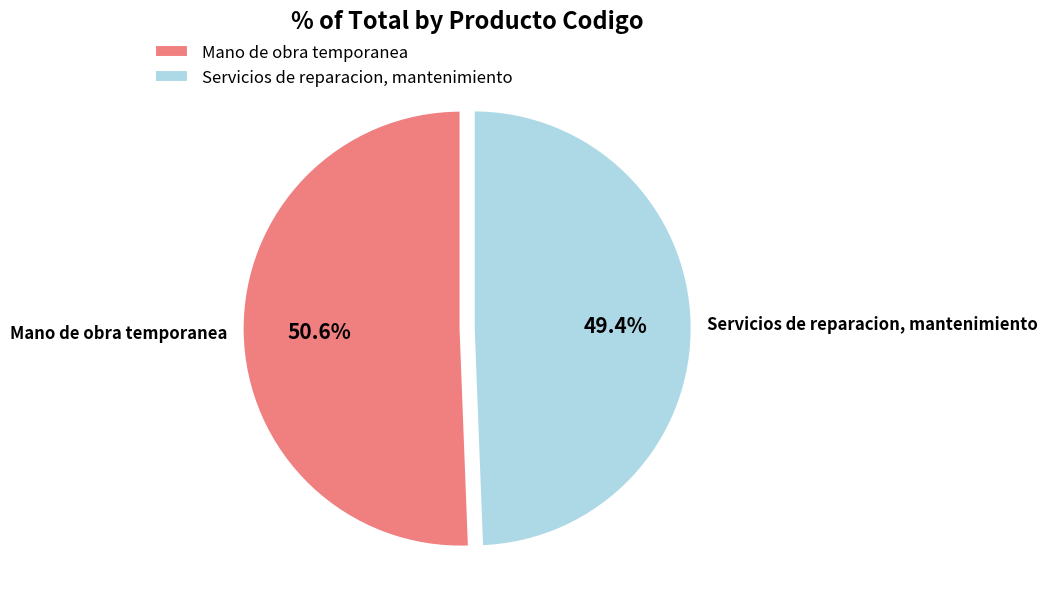

To the nearest percent, what is the difference between the Mano de obra temporanea and Servicios de reparacion, mantenimiento slice percentages?

1%